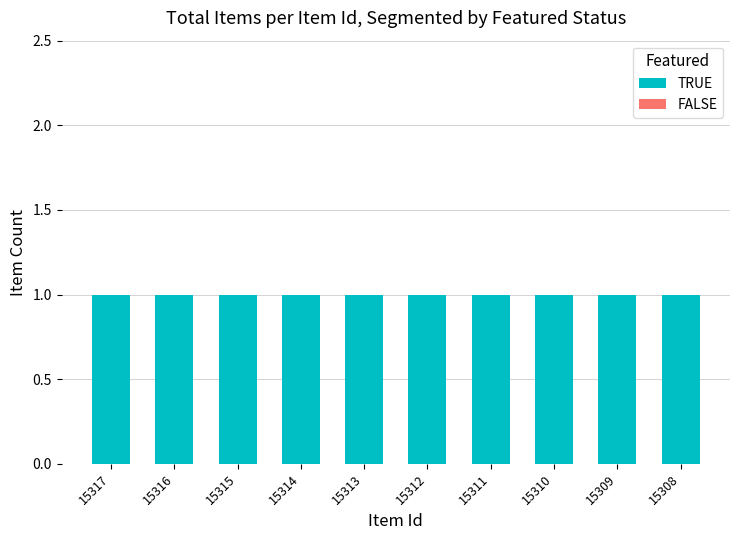

Between 15311 and 15308, which is larger?

15311